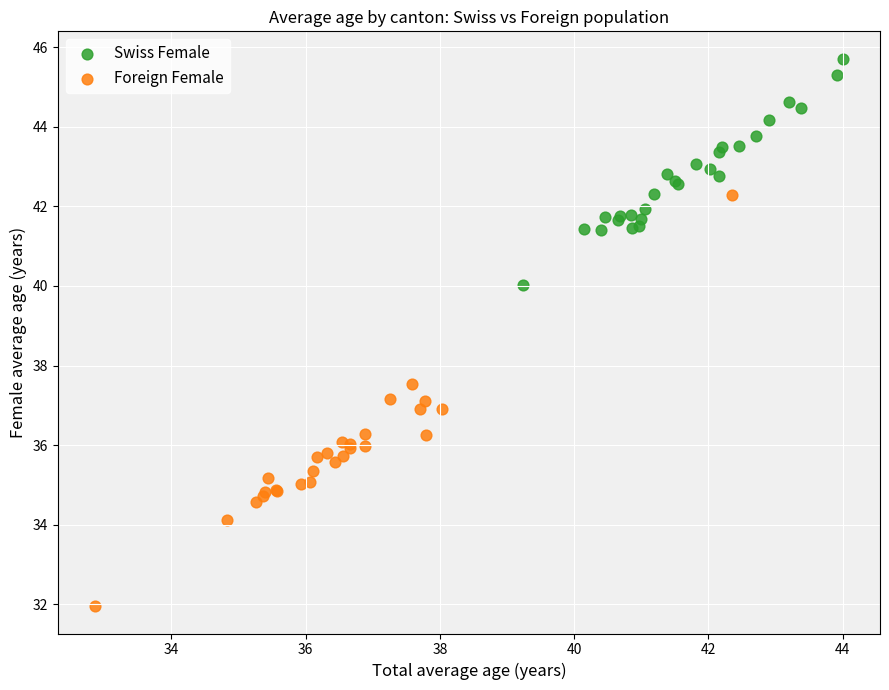

What are all the series names shown in the legend?

Swiss Female, Foreign Female